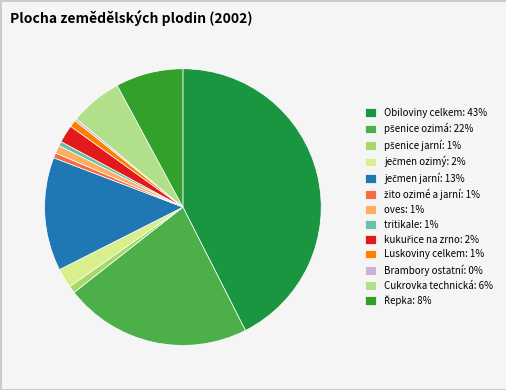

Is there a majority slice in this chart?

No